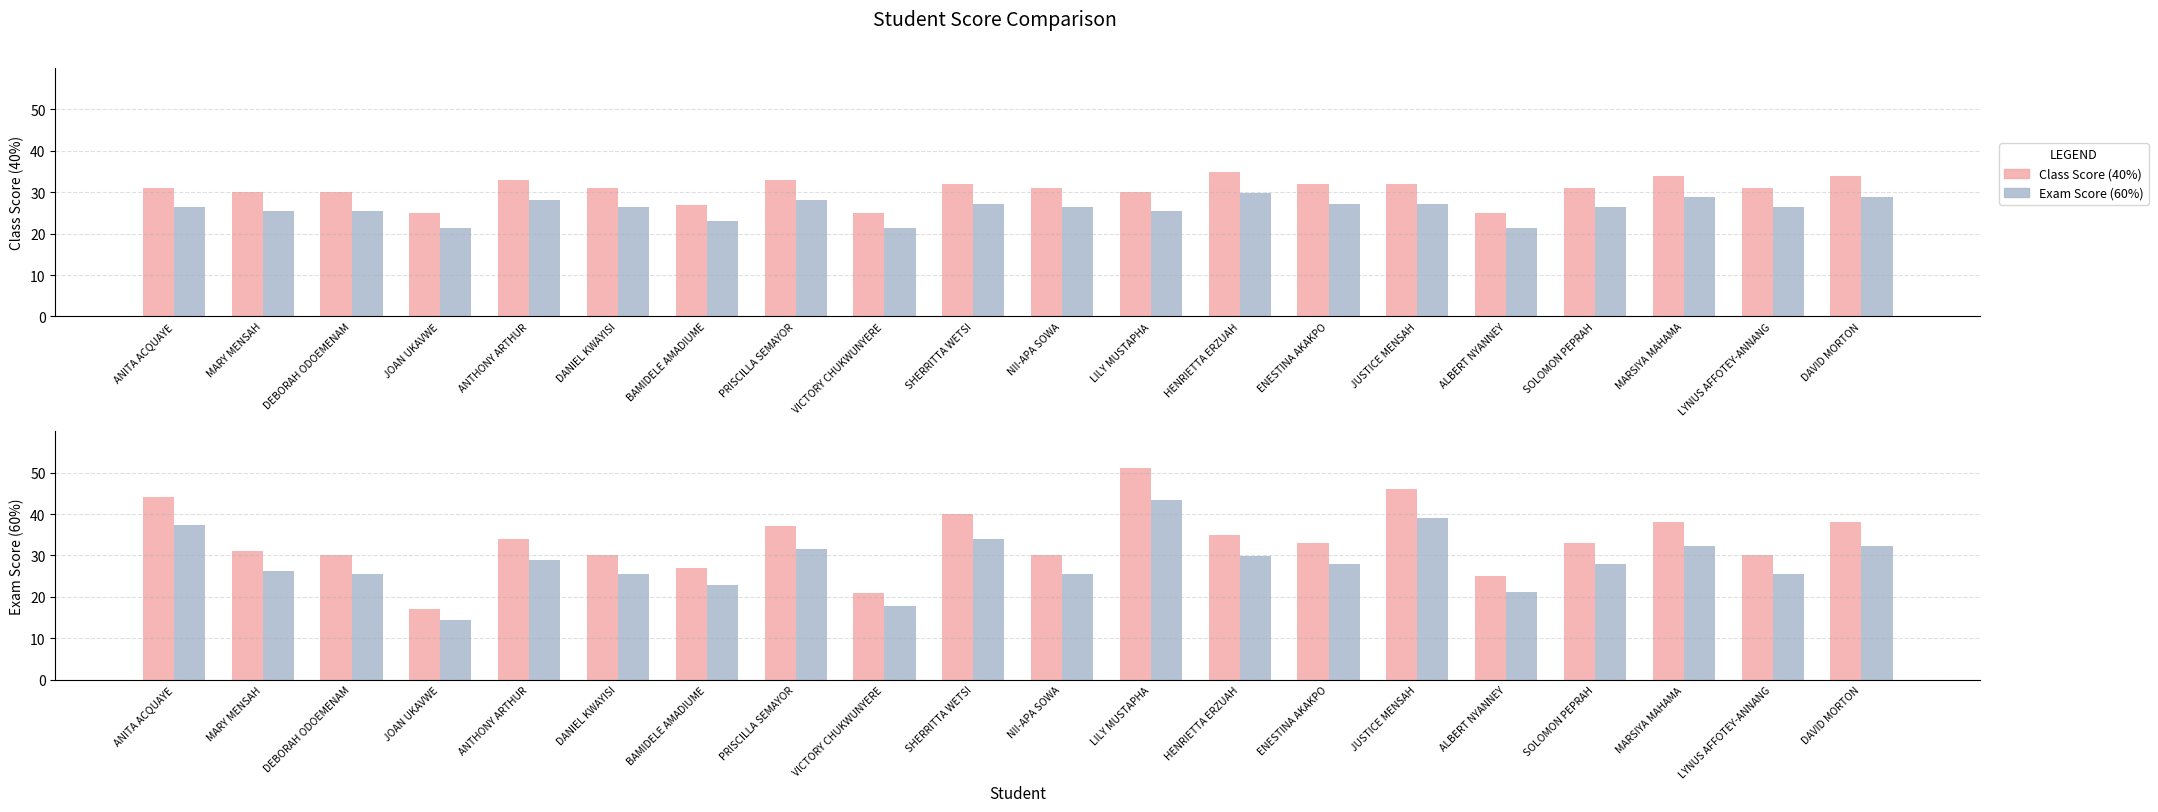

Which series has the largest range (max minus min)?

Exam Score (60%)